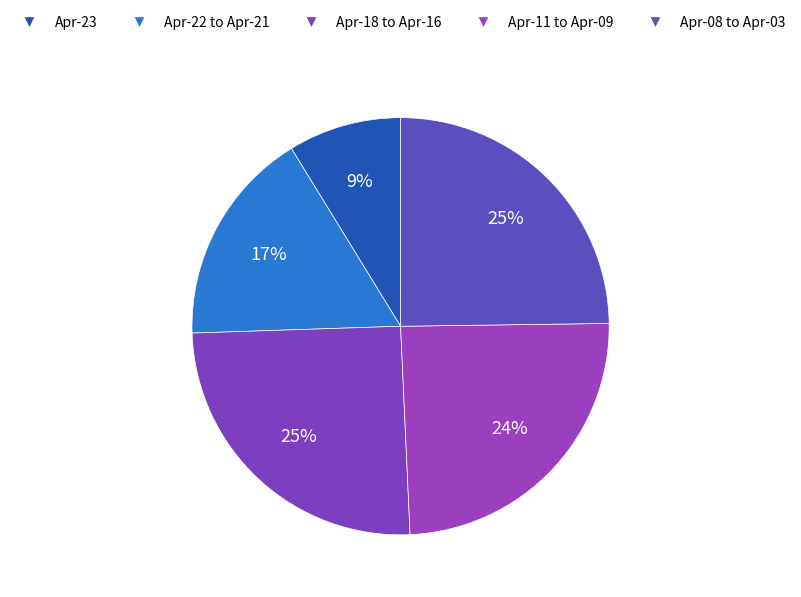

Count the number of slices in the pie.

5